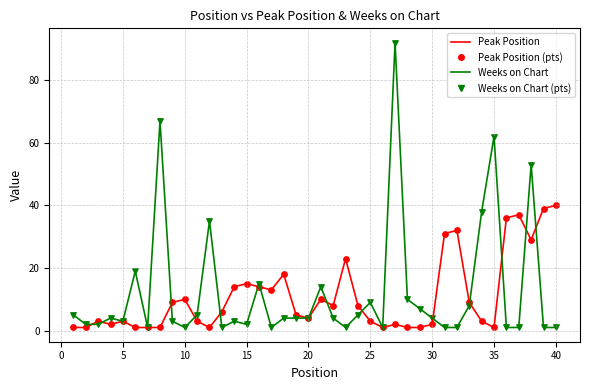

At how many categories does at least one series exceed 34?

10